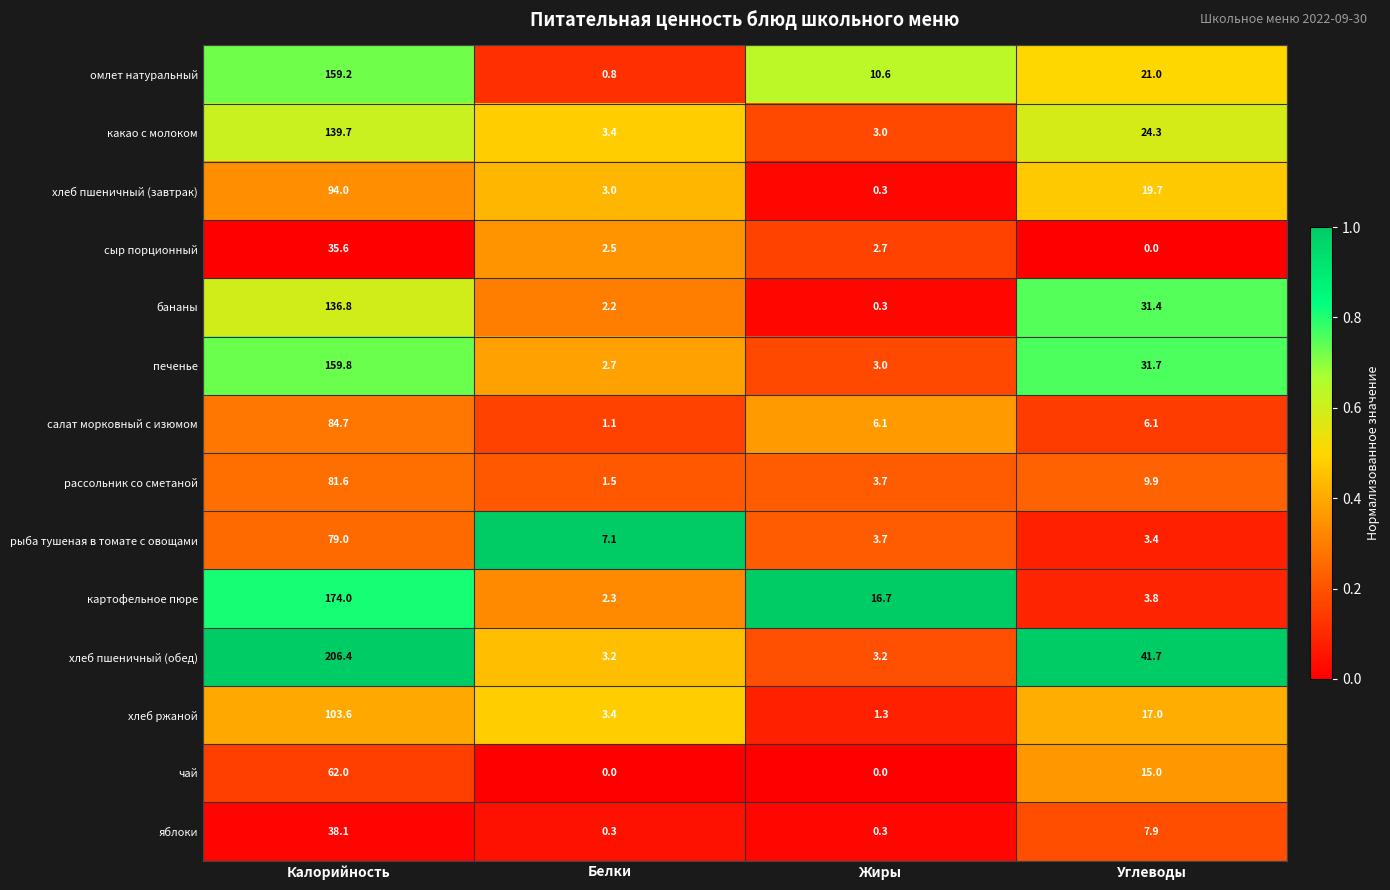

What is the total value across all series at Калорийность?

1554.5